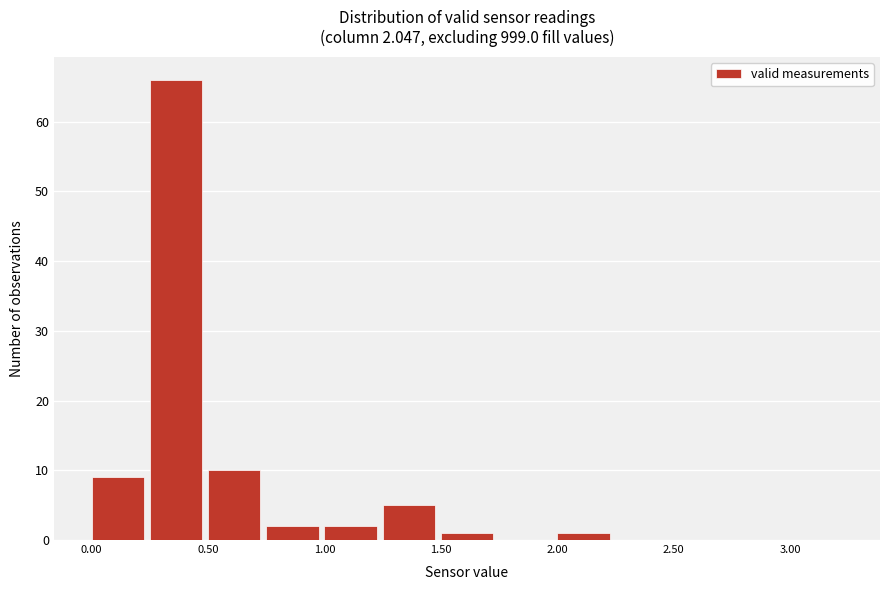

Which range on the x-axis has the tallest bar?

0.25 to 0.50